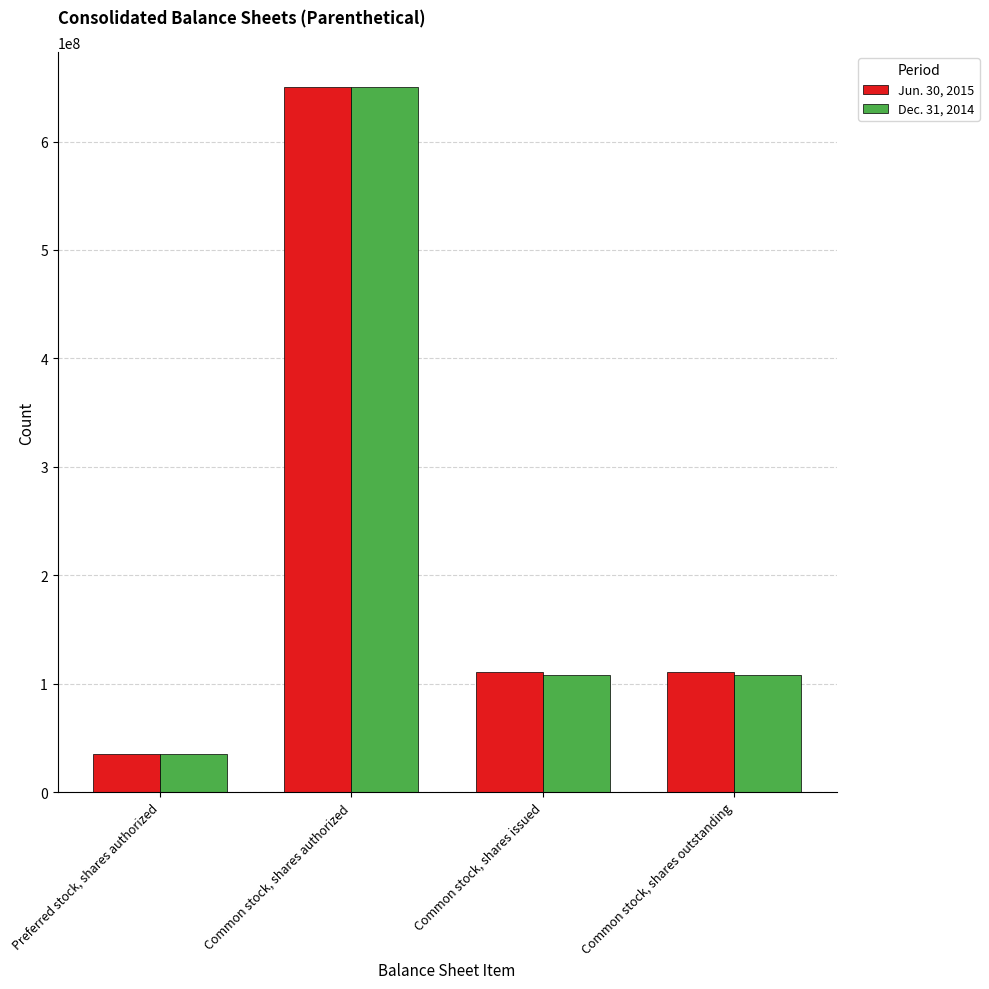

What is the average value of the Dec. 31, 2014 series?

225395928